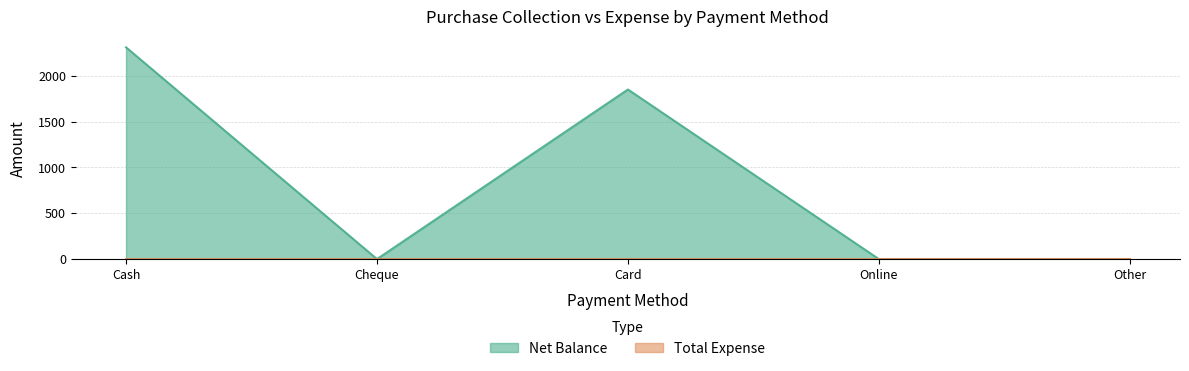

Rank the categories by value from highest to lowest.

Cash, Card, Cheque, Online, Other